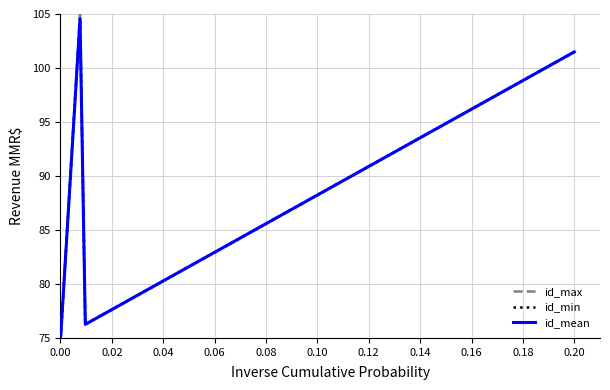

Which series has the largest range (max minus min)?

id_max